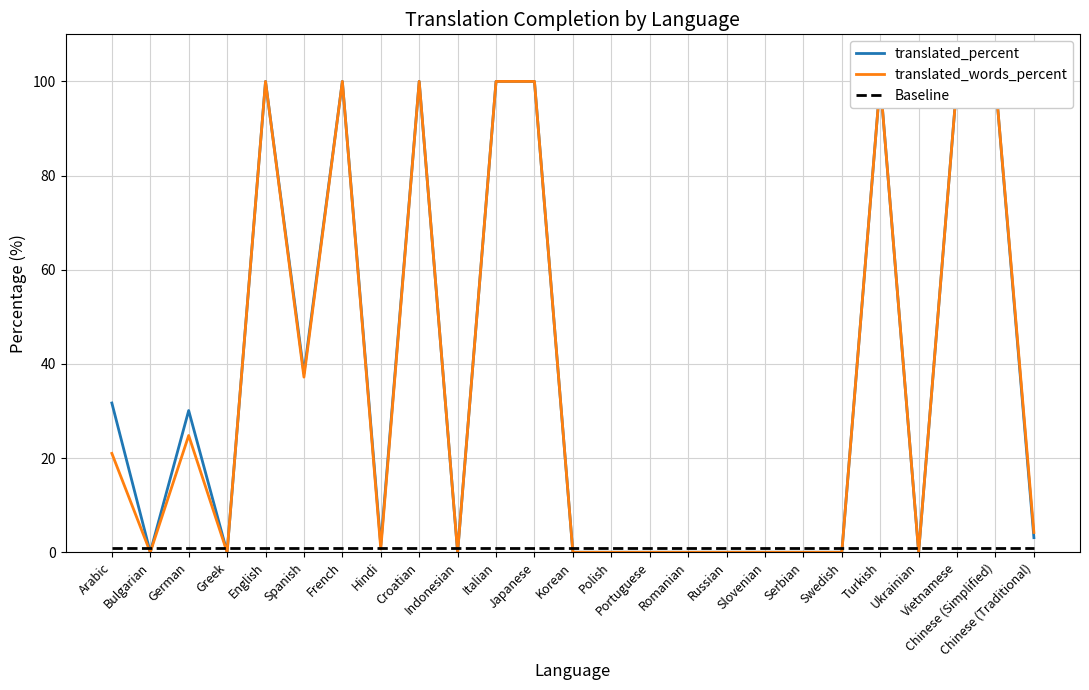

List the series in order of their peak value, highest first.

translated_percent, translated_words_percent, Baseline